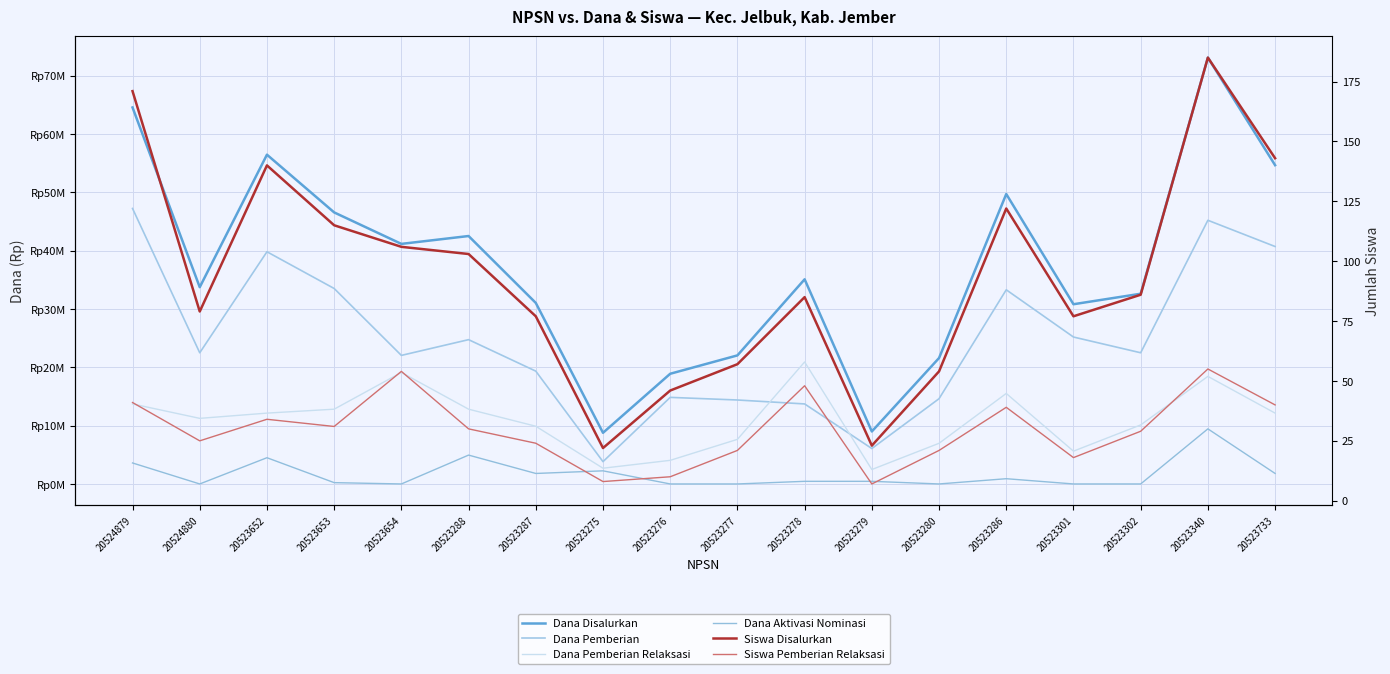

True or false: Dana Pemberian and Siswa Pemberian Relaksasi cross at least once.

False